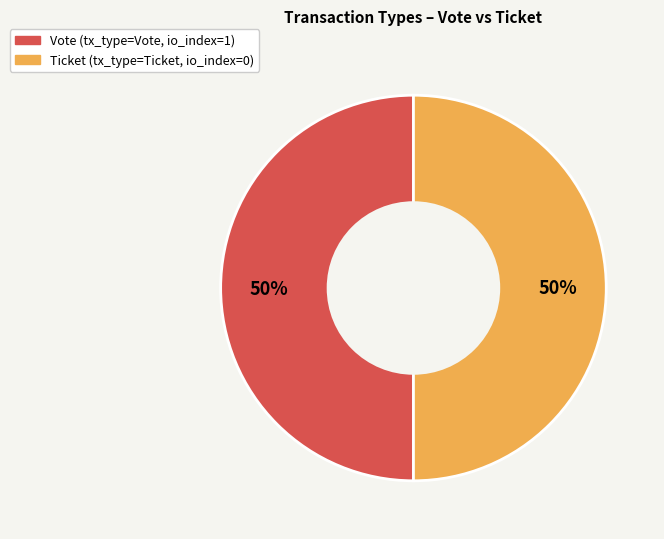

How many segments does this pie chart have?

2